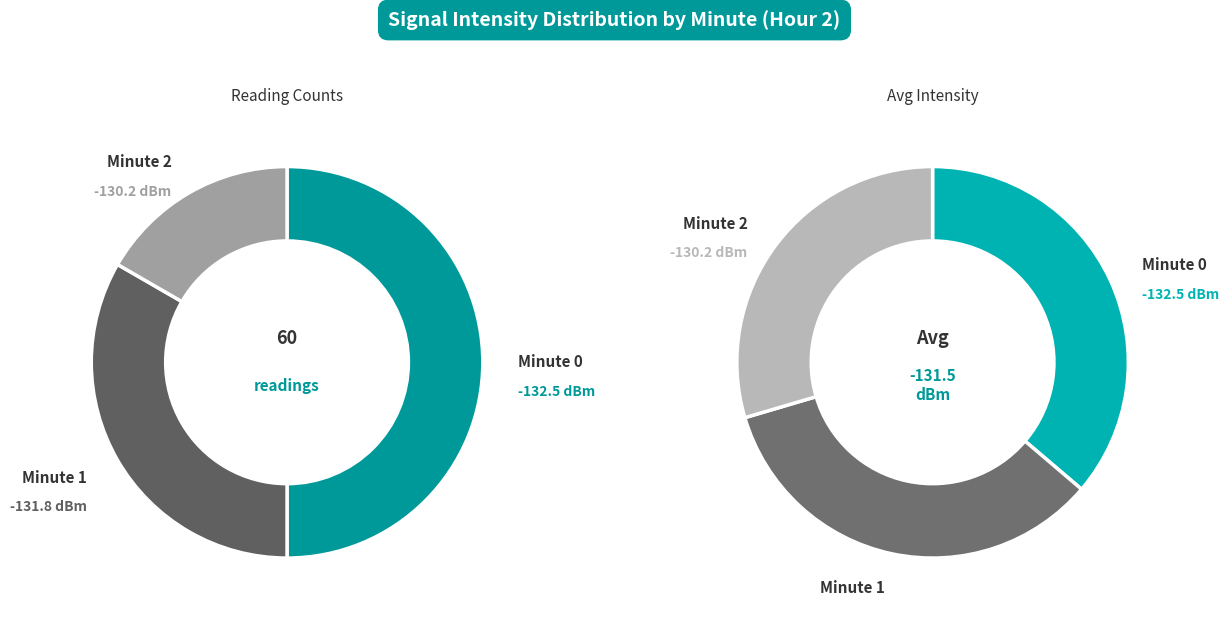

How many segments does this pie chart have?

3